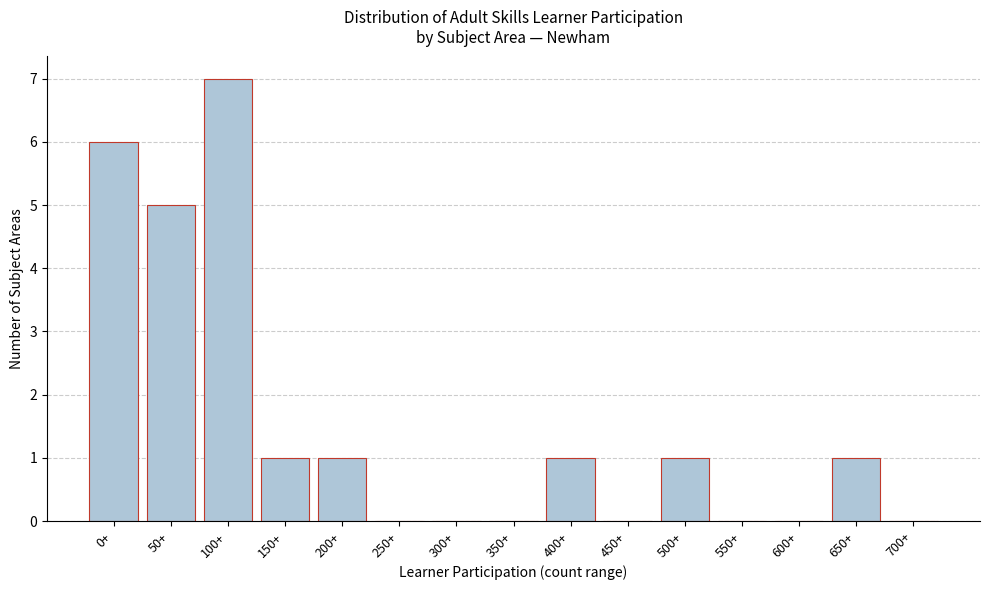

Reading left to right, list all the values displayed in this chart.

0+=6	50+=5	100+=7	150+=1	200+=1	250+=0	300+=0	350+=0	400+=1	450+=0	500+=1	550+=0	600+=0	650+=1	700+=0